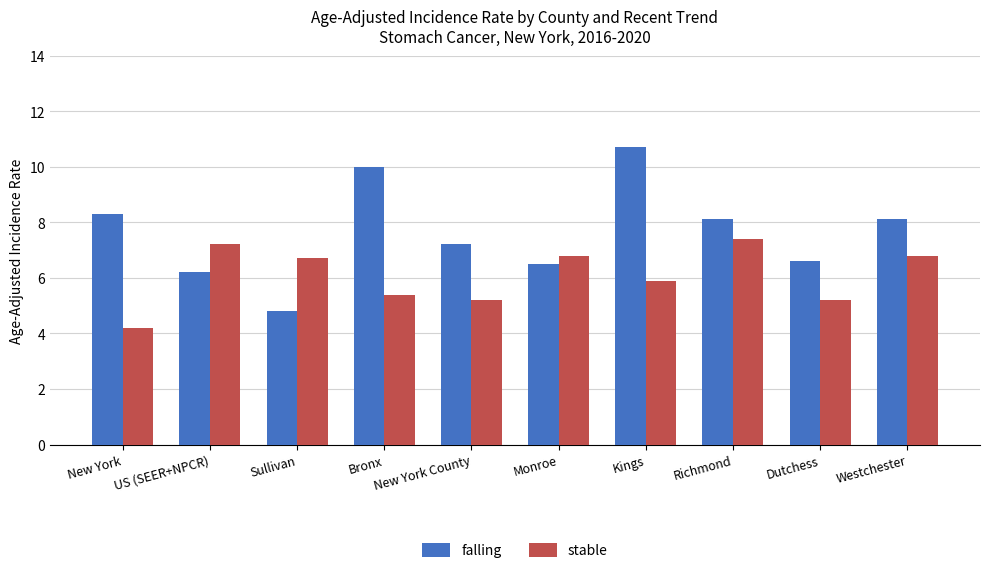

Reading left to right, what are all the values shown in this chart?

falling: New York=8.3	US (SEER+NPCR)=6.2	Sullivan=4.8	Bronx=10.0	New York County=7.2	Monroe=6.5	Kings=10.7	Richmond=8.1	Dutchess=6.6	Westchester=8.1
stable: New York=4.2	US (SEER+NPCR)=7.2	Sullivan=6.7	Bronx=5.4	New York County=5.2	Monroe=6.8	Kings=5.9	Richmond=7.4	Dutchess=5.2	Westchester=6.8